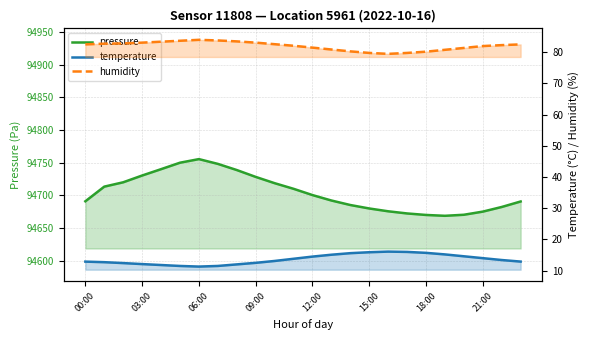

How many values in the temperature series exceed 13?

13